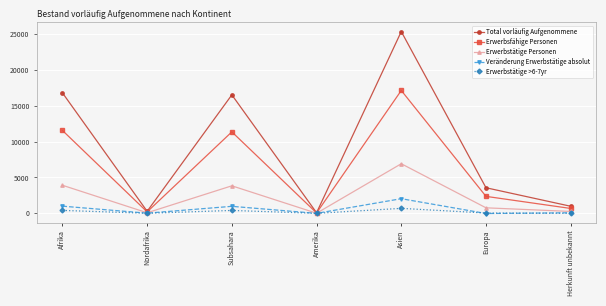

Does the chart display data point markers on the line(s)?

Yes